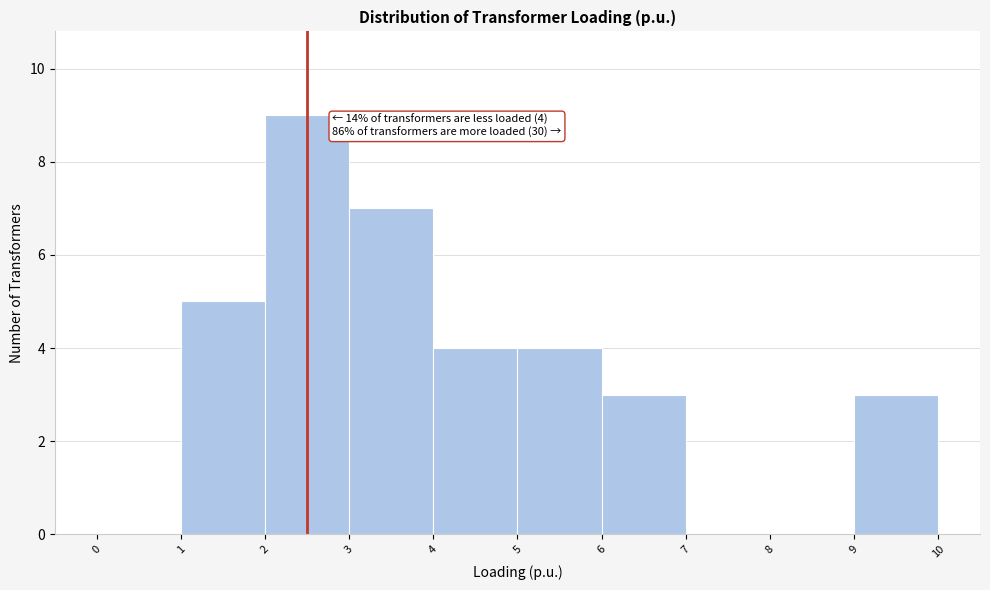

Which range on the x-axis has the tallest bar?

2 to 3